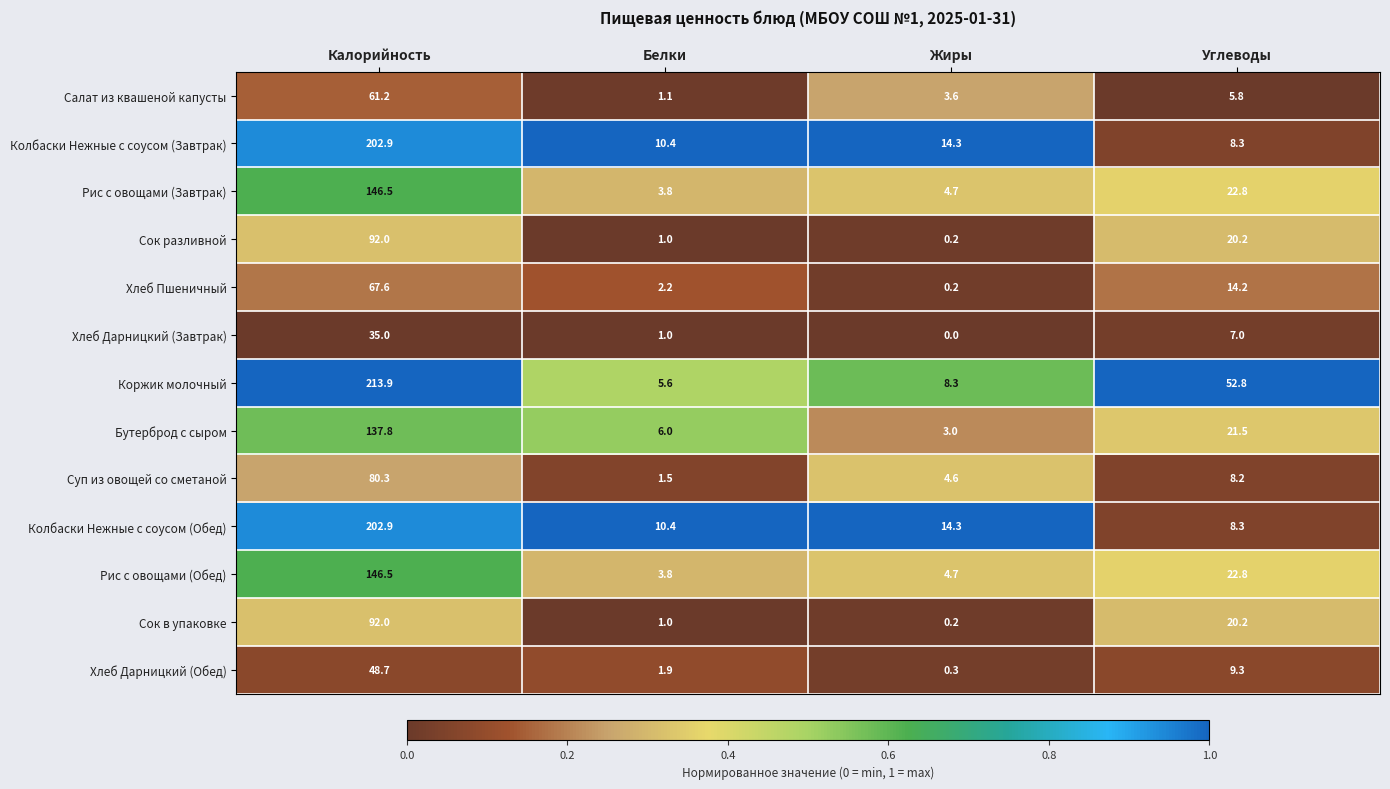

Is the value of Коржик молочный at Углеводы greater than the value of Колбаски Нежные с соусом (Обед) at Жиры?

Yes